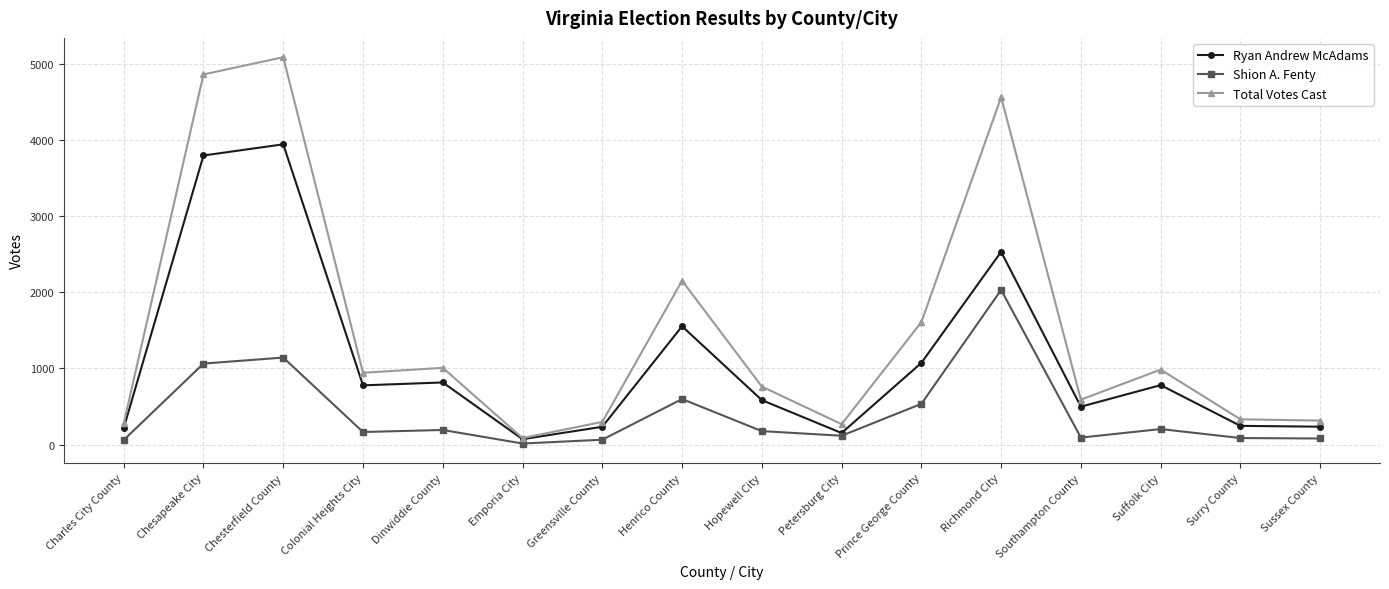

Which series has the widest spread of values?

Total Votes Cast